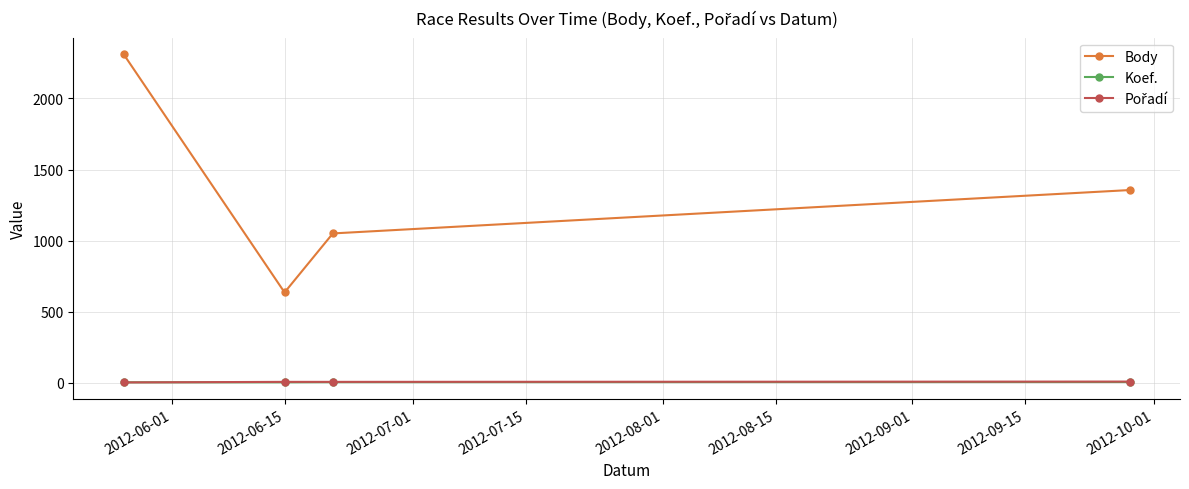

True or false: Koef. and Body cross at least once.

False